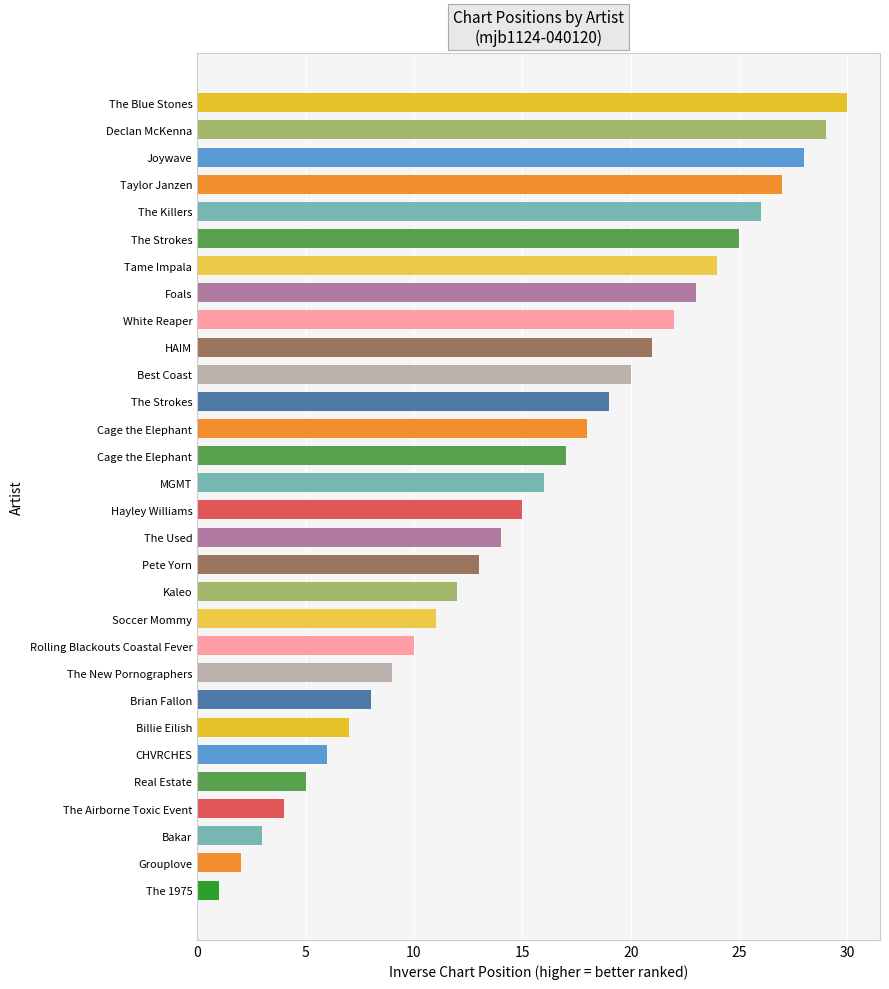

Rank the categories by value from highest to lowest.

The Blue Stones, Declan McKenna, Joywave, Taylor Janzen, The Killers, The Strokes, Tame Impala, Foals, White Reaper, HAIM, Best Coast, The Strokes, Cage the Elephant, Cage the Elephant, MGMT, Hayley Williams, The Used, Pete Yorn, Kaleo, Soccer Mommy, Rolling Blackouts Coastal Fever, The New Pornographers, Brian Fallon, Billie Eilish, CHVRCHES, Real Estate, The Airborne Toxic Event, Bakar, Grouplove, The 1975